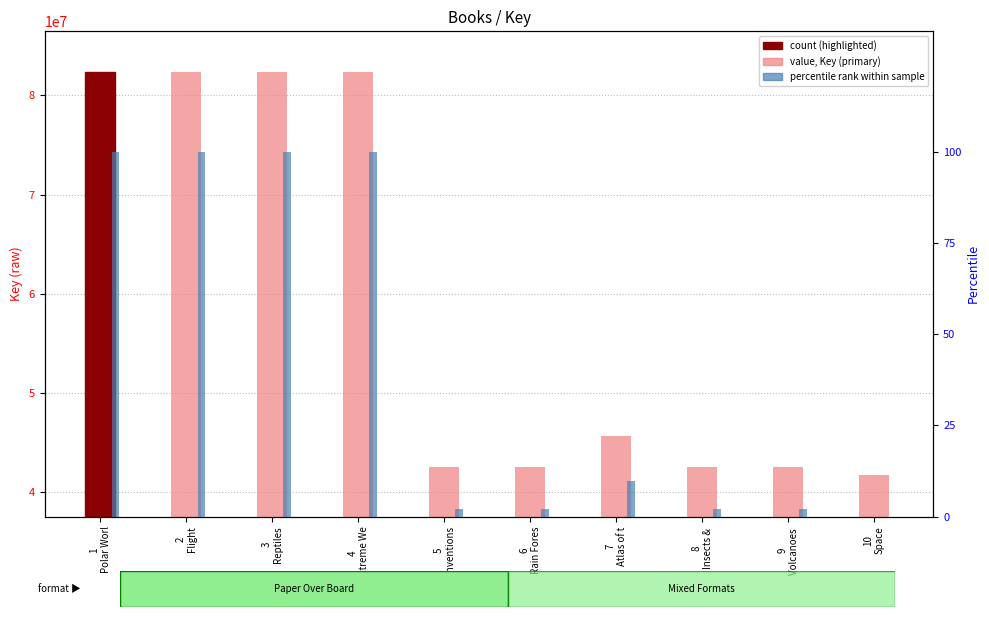

How many positive values does the percentile rank within sample series have?

9